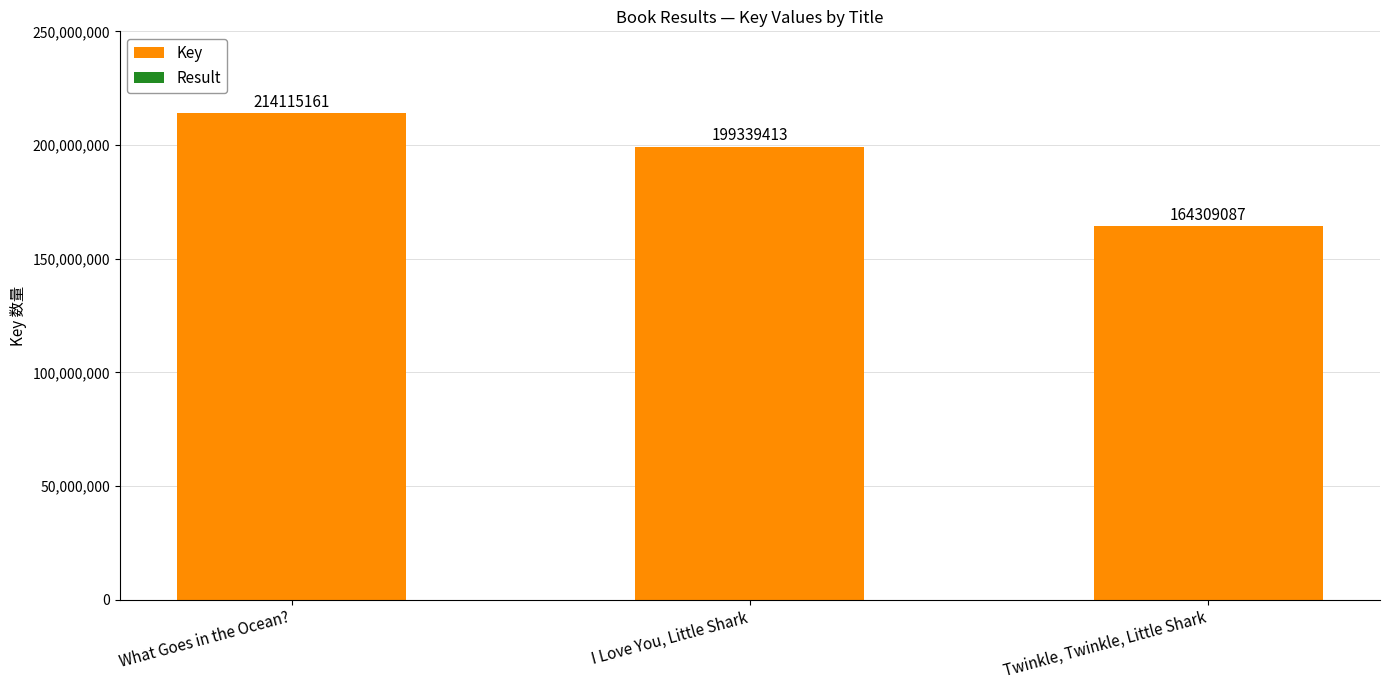

Which category has the highest value in the Key series?

What Goes in the Ocean?